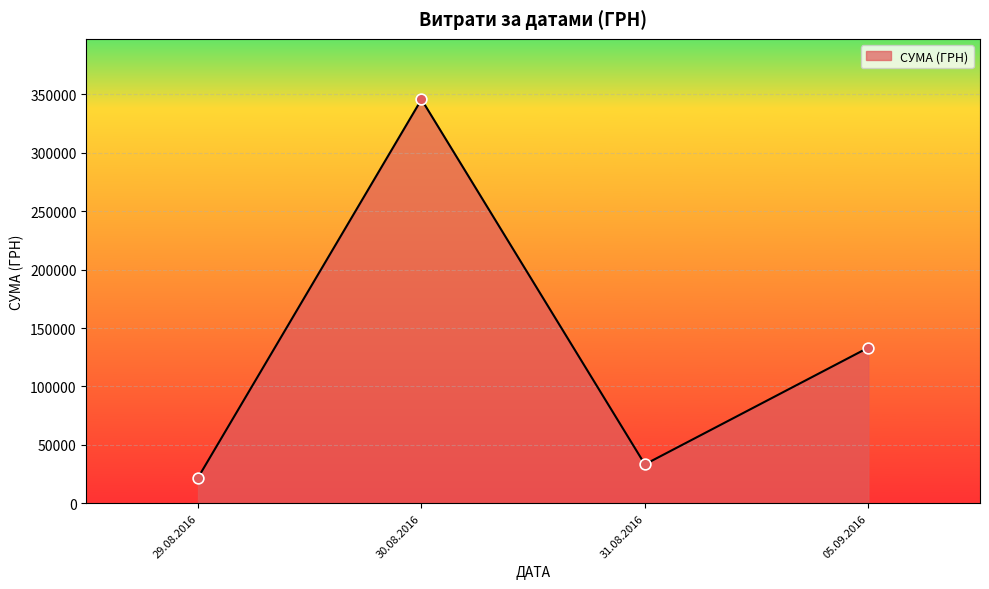

Approximately how many times larger is the value at 05.09.2016 compared to 31.08.2016?

4.0